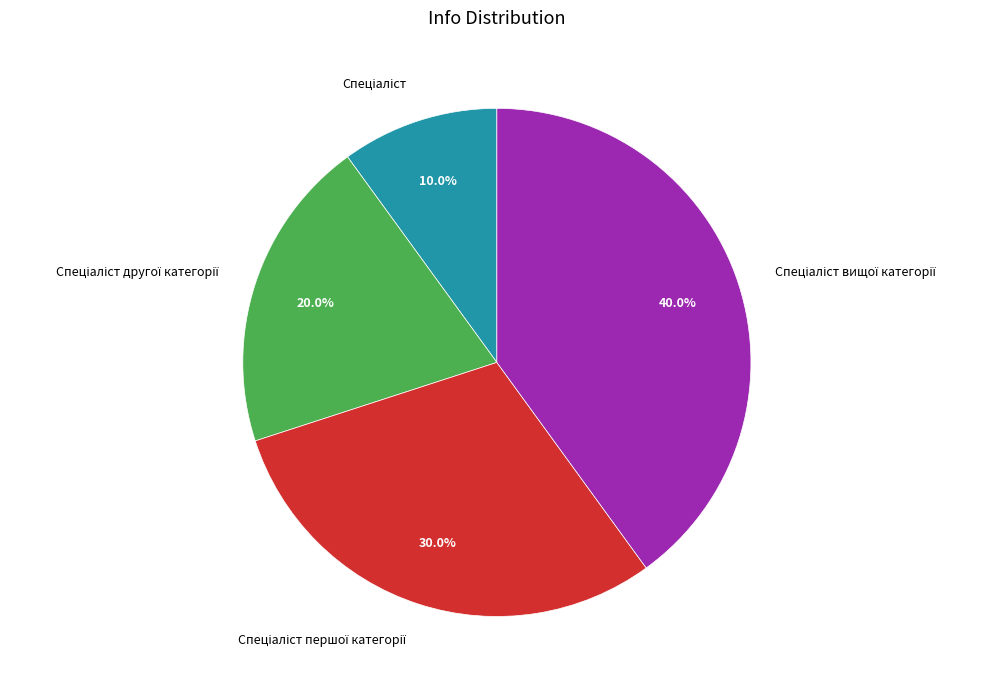

Does any single category account for the majority?

No